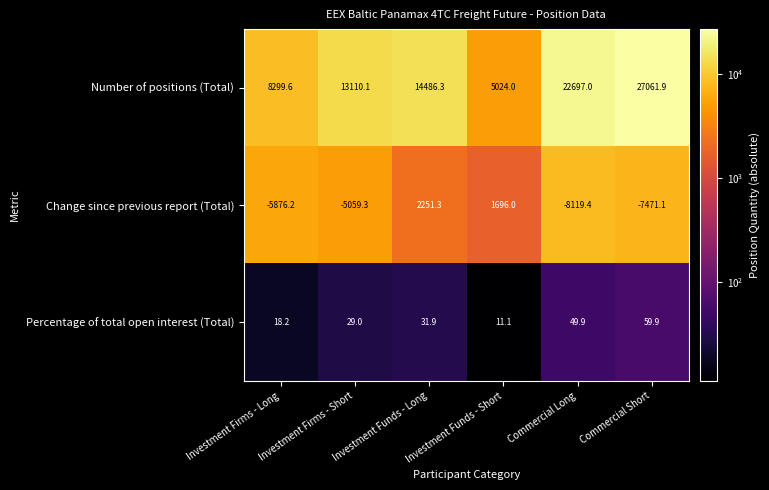

What is the total value across all series at Investment Firms - Short?

8079.8